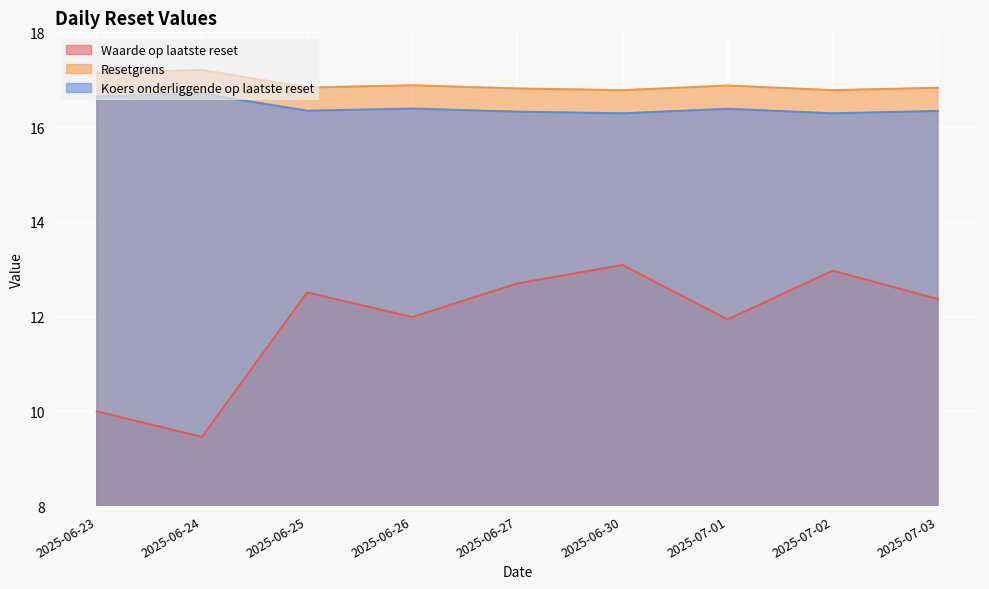

Which label corresponds to the smallest value in the chart?

2025-06-24